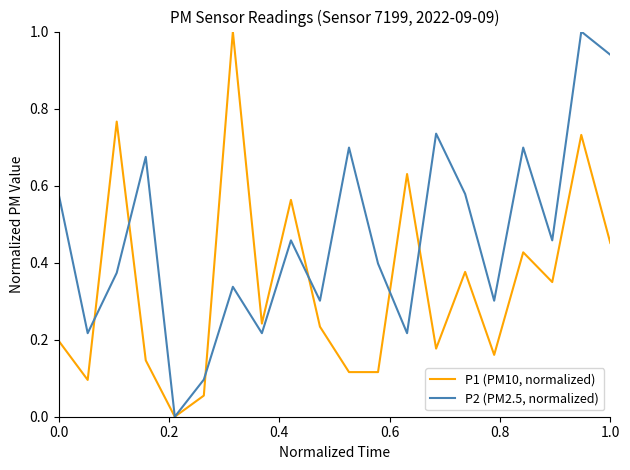

What is the greatest value displayed?

1.0